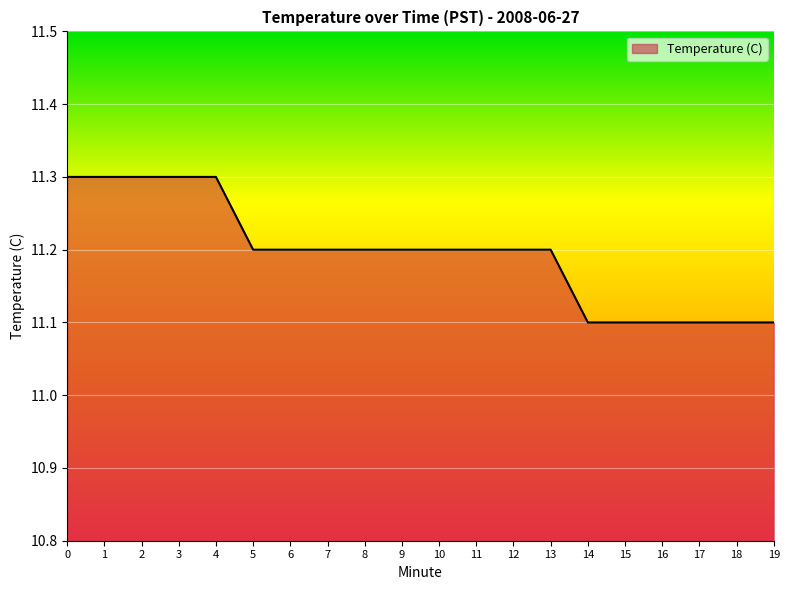

Reading left to right, list all the values displayed in this chart.

0=11.3	1=11.3	2=11.3	3=11.3	4=11.3	5=11.2	6=11.2	7=11.2	8=11.2	9=11.2	10=11.2	11=11.2	12=11.2	13=11.2	14=11.1	15=11.1	16=11.1	17=11.1	18=11.1	19=11.1